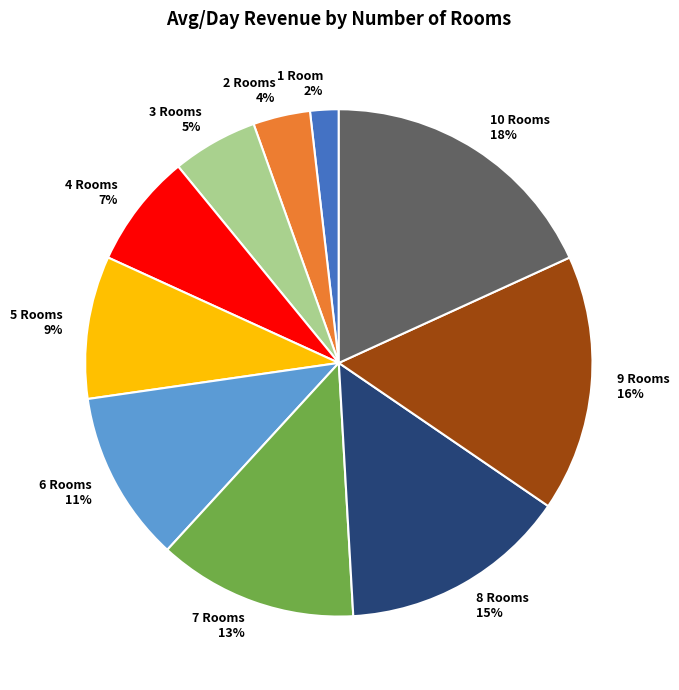

Do 5 Rooms and 1 Room together represent more than half of the pie?

No